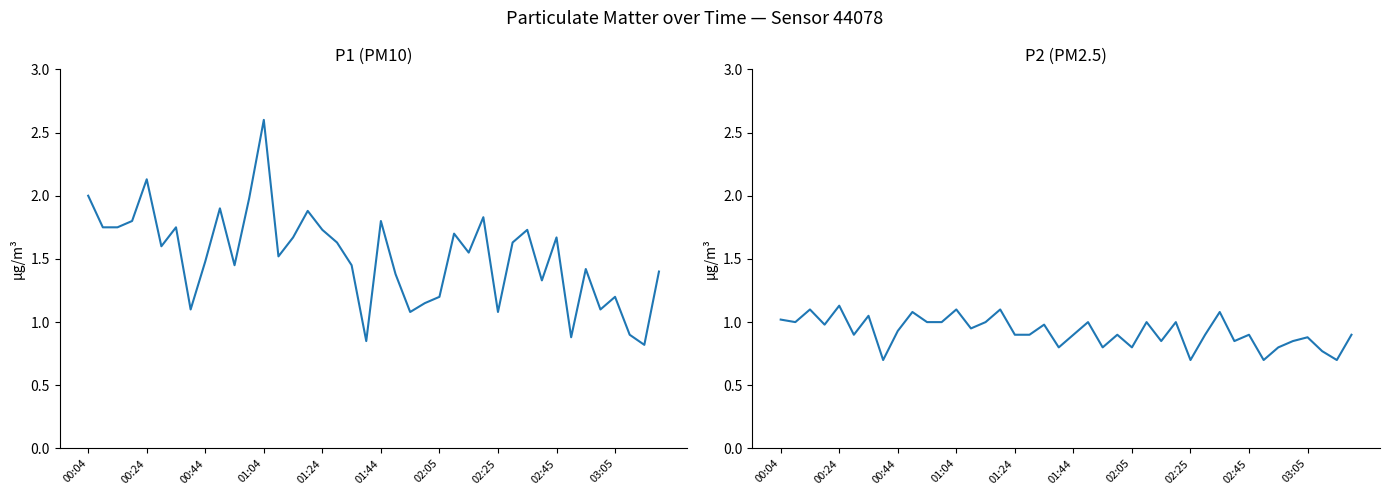

Read the P1 value at 00:04.

2.0